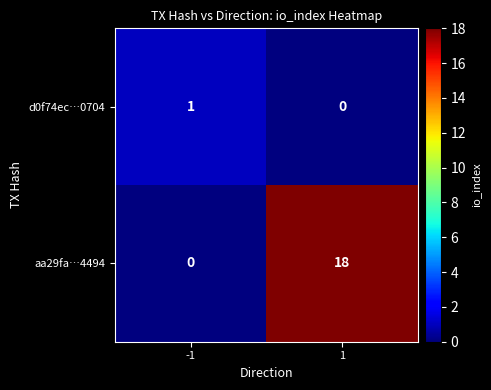

What is the difference between the highest and lowest values at -1?

1